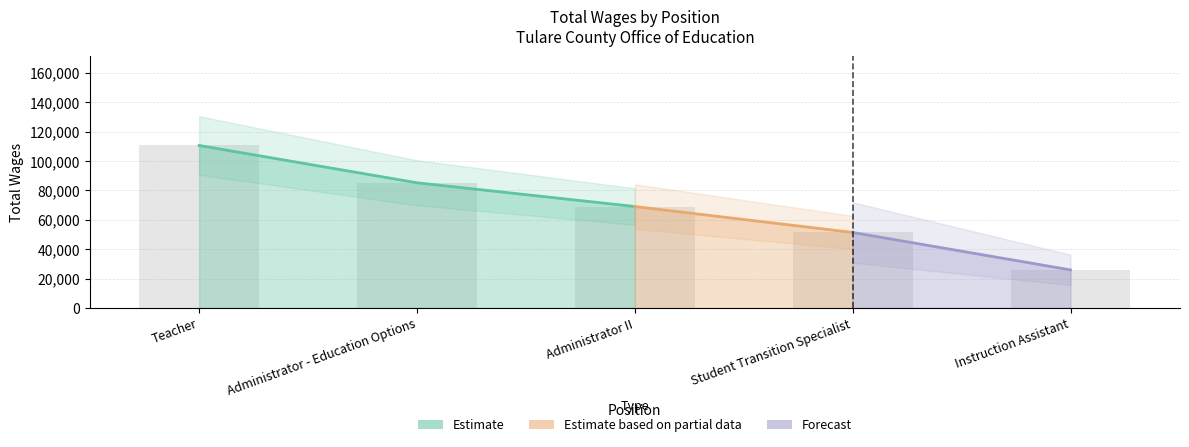

What is the greatest value displayed?

110607